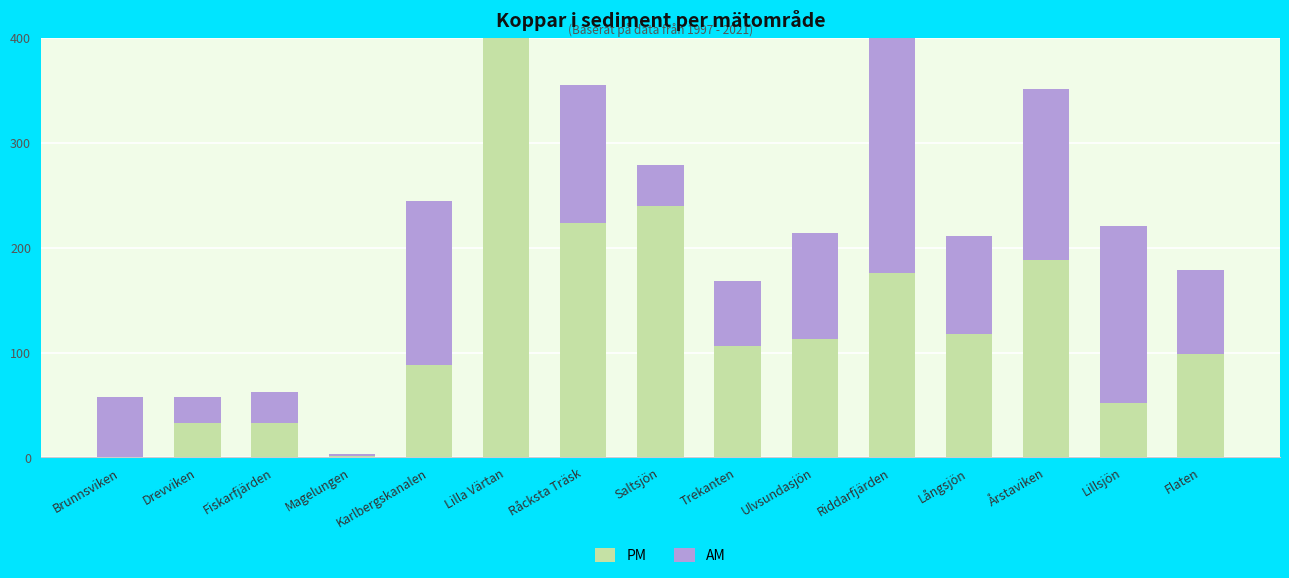

Which series has the largest range (max minus min)?

PM